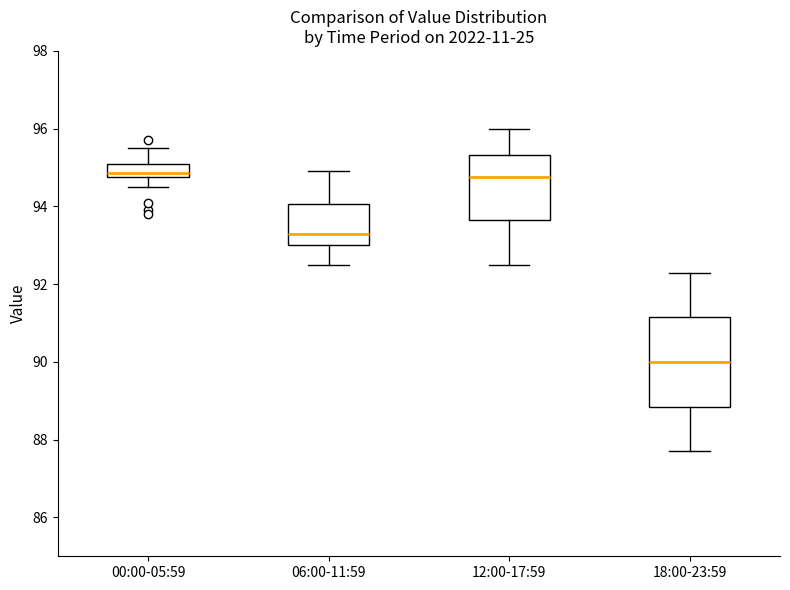

Which box is the tallest, from its lower edge to its upper edge?

18:00-23:59